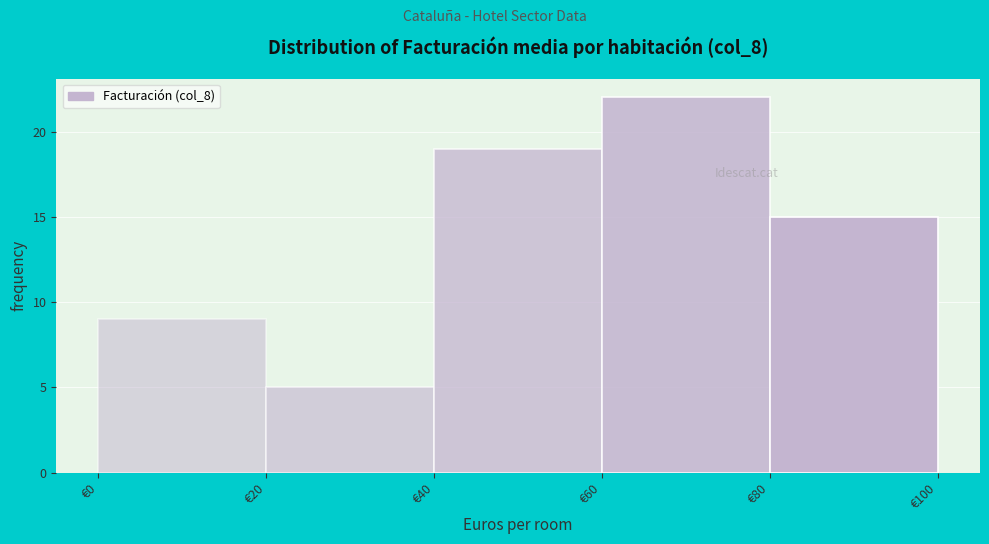

Over which range of the x-axis is the bar tallest?

60 to 80